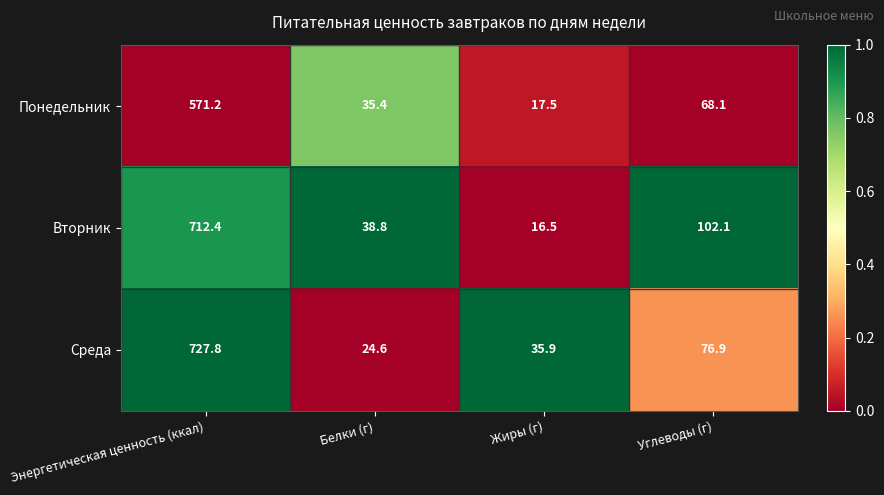

Reading left to right, extract all data points from this chart.

Понедельник: Энергетическая ценность (ккал)=571.2	Белки (г)=35.4	Жиры (г)=17.5	Углеводы (г)=68.1
Вторник: Энергетическая ценность (ккал)=712.4	Белки (г)=38.8	Жиры (г)=16.5	Углеводы (г)=102.1
Среда: Энергетическая ценность (ккал)=727.8	Белки (г)=24.6	Жиры (г)=35.9	Углеводы (г)=76.9